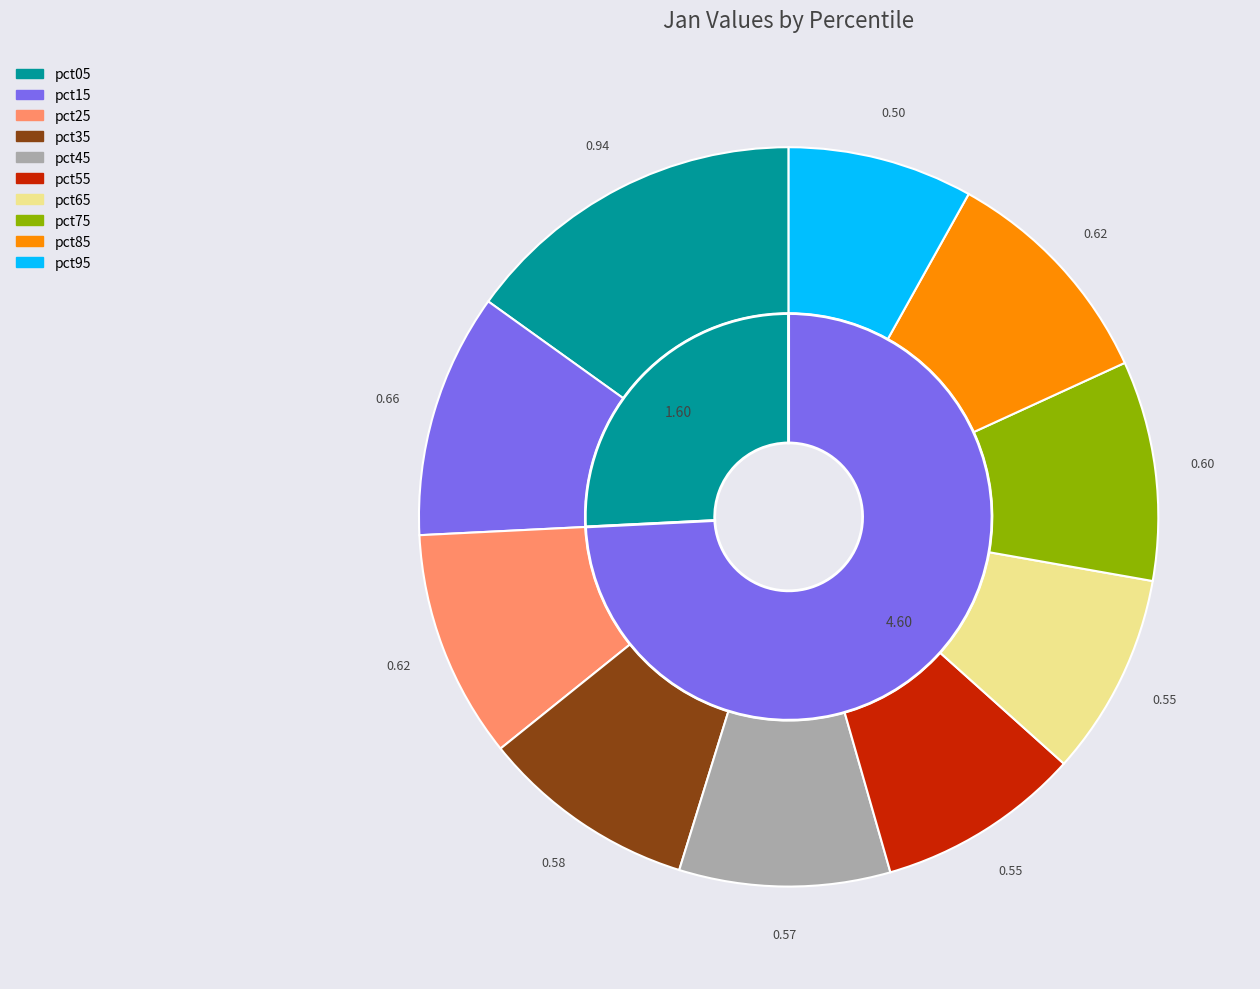

Rank the categories by value from highest to lowest.

pct05, pct15, pct85, pct25, pct75, pct35, pct45, pct55, pct65, pct95